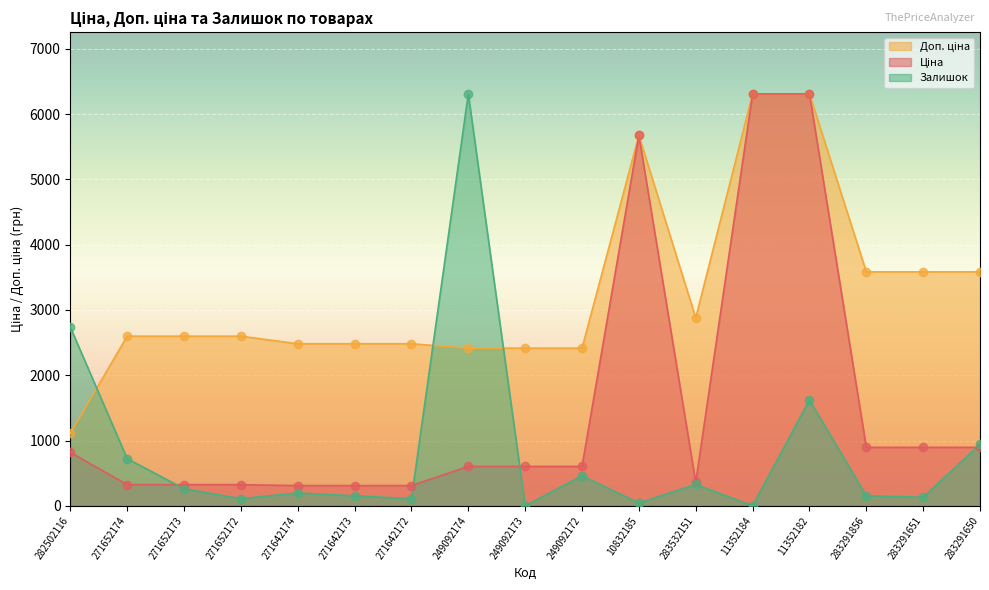

Which series reaches the minimum Y coordinate?

Залишок